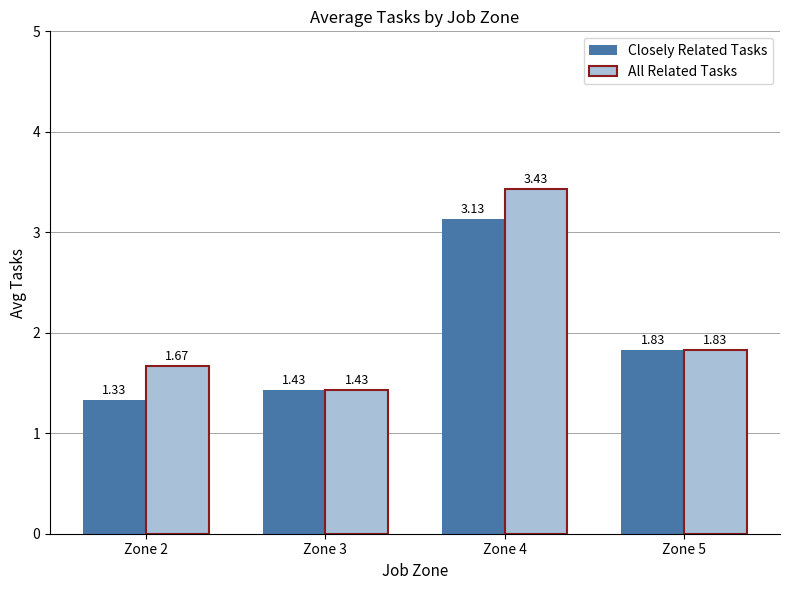

Is it true that All Related Tasks equals 1.8 at Zone 4?

False